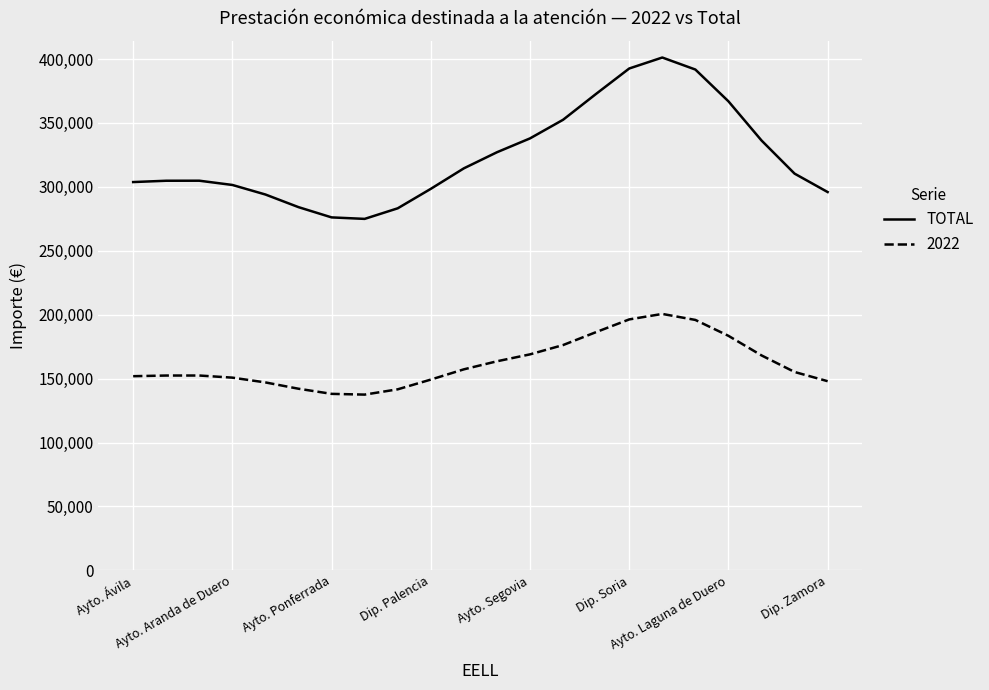

Which series has the largest total across all categories?

TOTAL